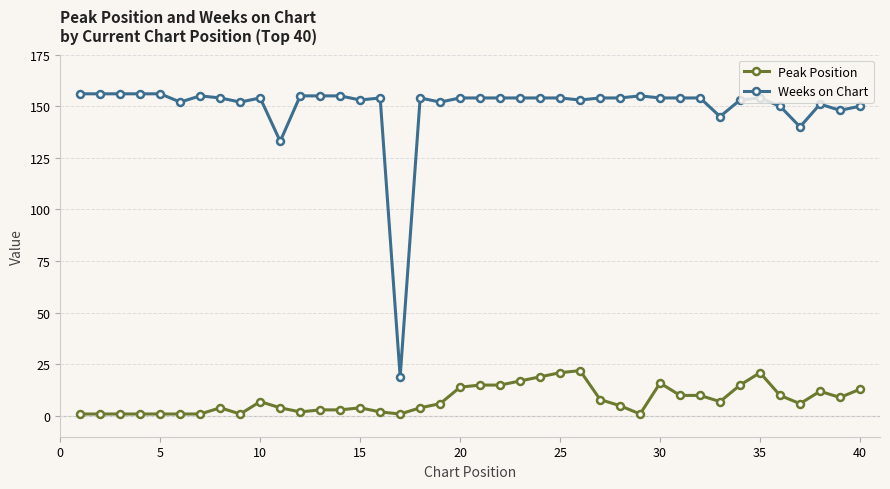

What is the difference between the maximum and minimum values in the Peak Position series?

21